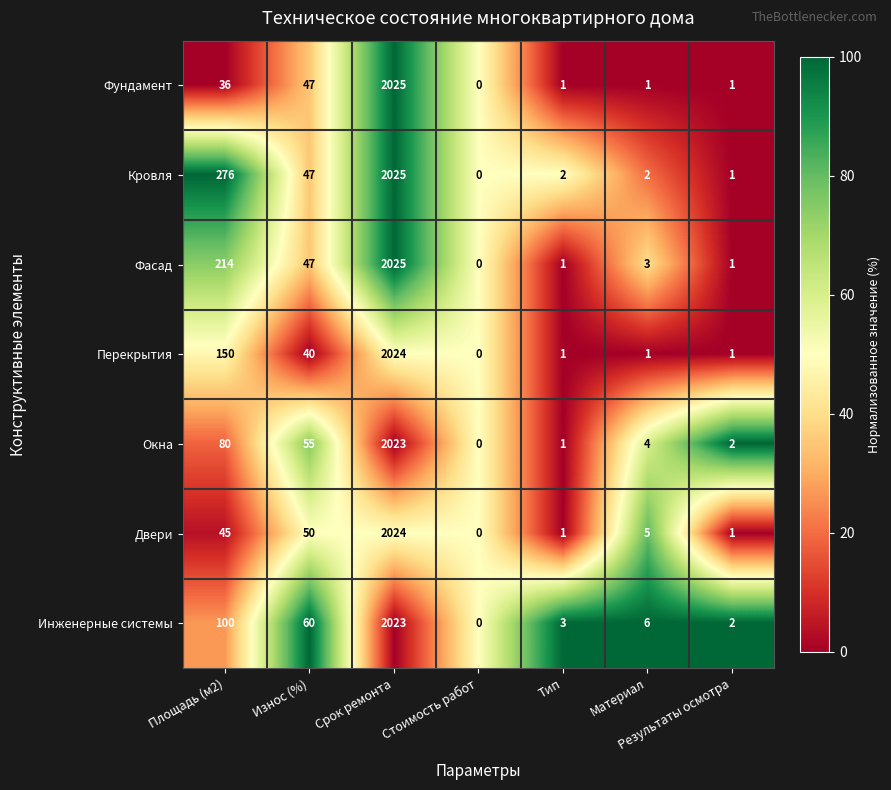

At which category is the sum across all series the highest?

Срок ремонта